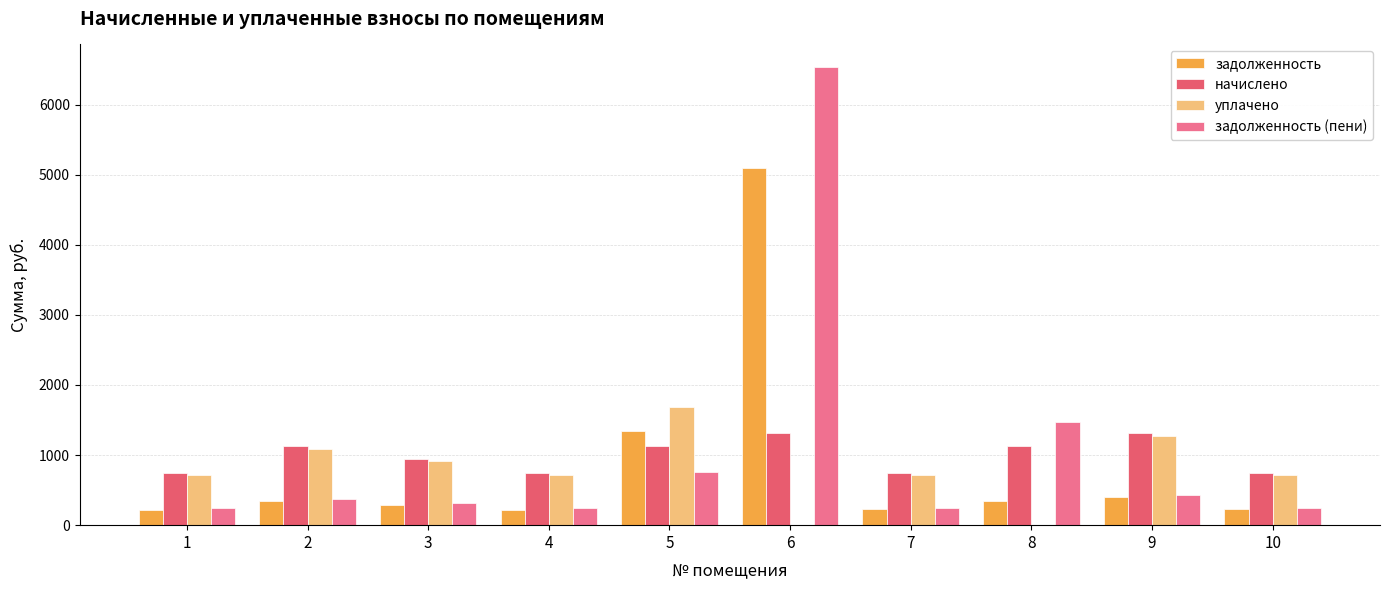

Which series has the largest total across all categories?

задолженность (пени)